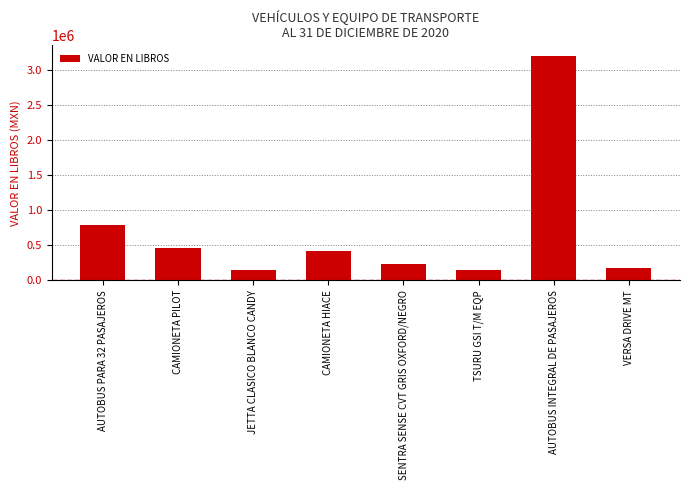

How many values are below 418900?

4